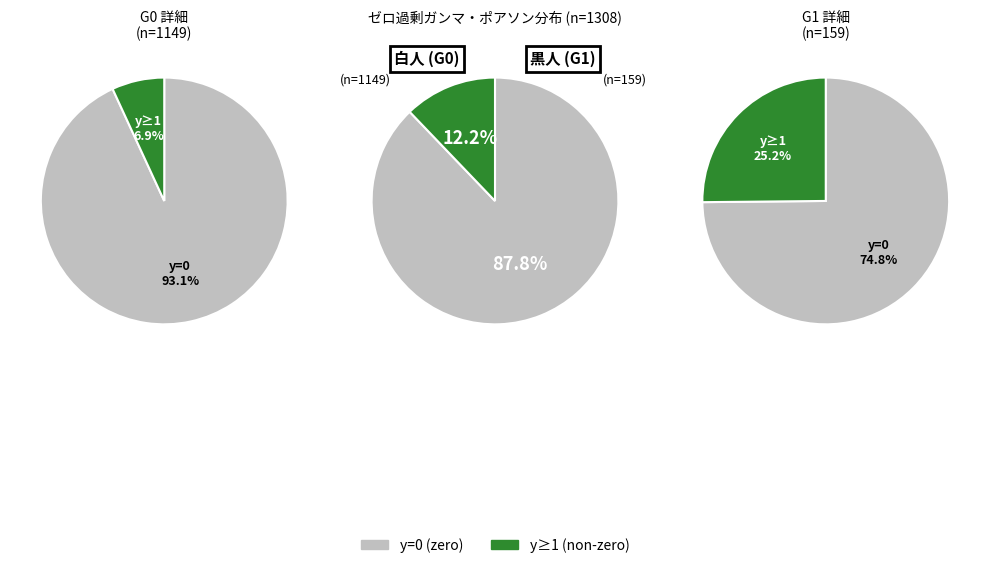

Is the sum of y=4 and y=6 greater than half?

No